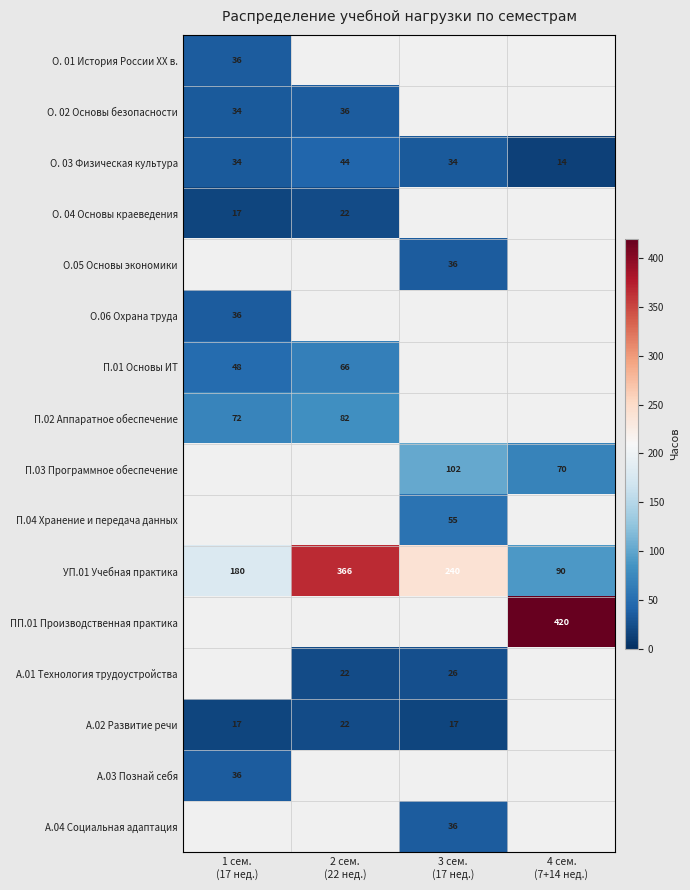

How many data points does each series have?

4